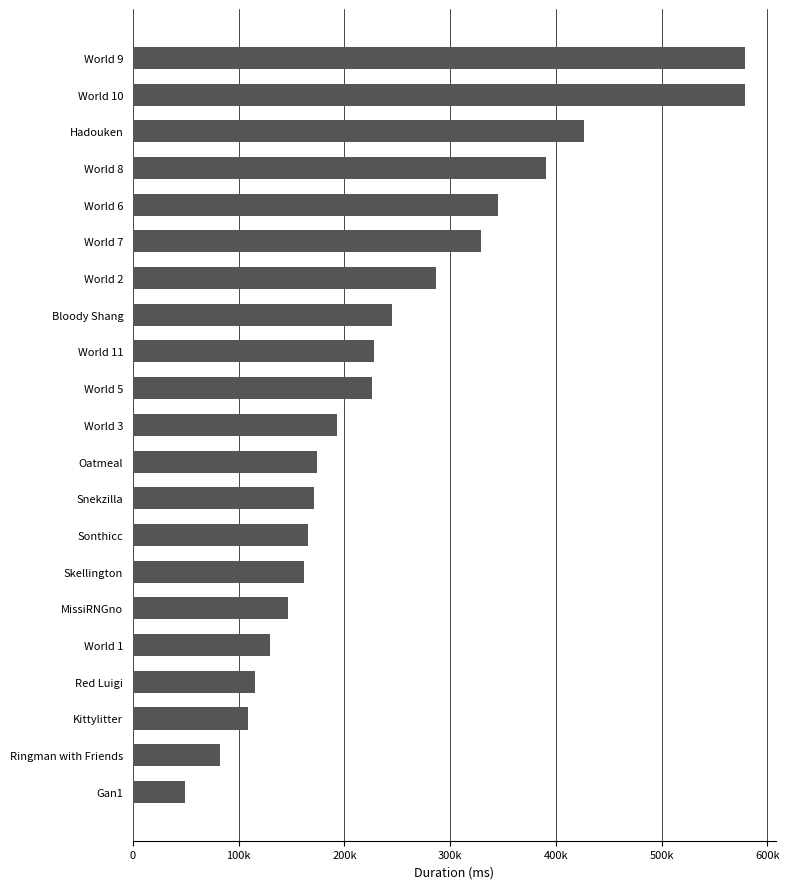

Does the chart contain any negative values?

No